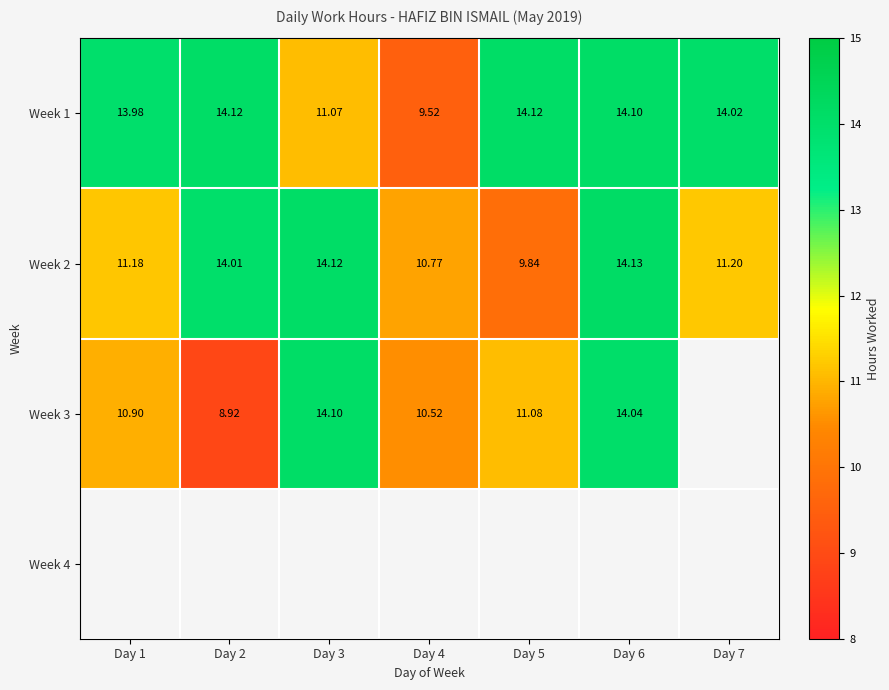

Is the value of Week 3 at Day 3 greater than the value of Week 2 at Day 4?

Yes